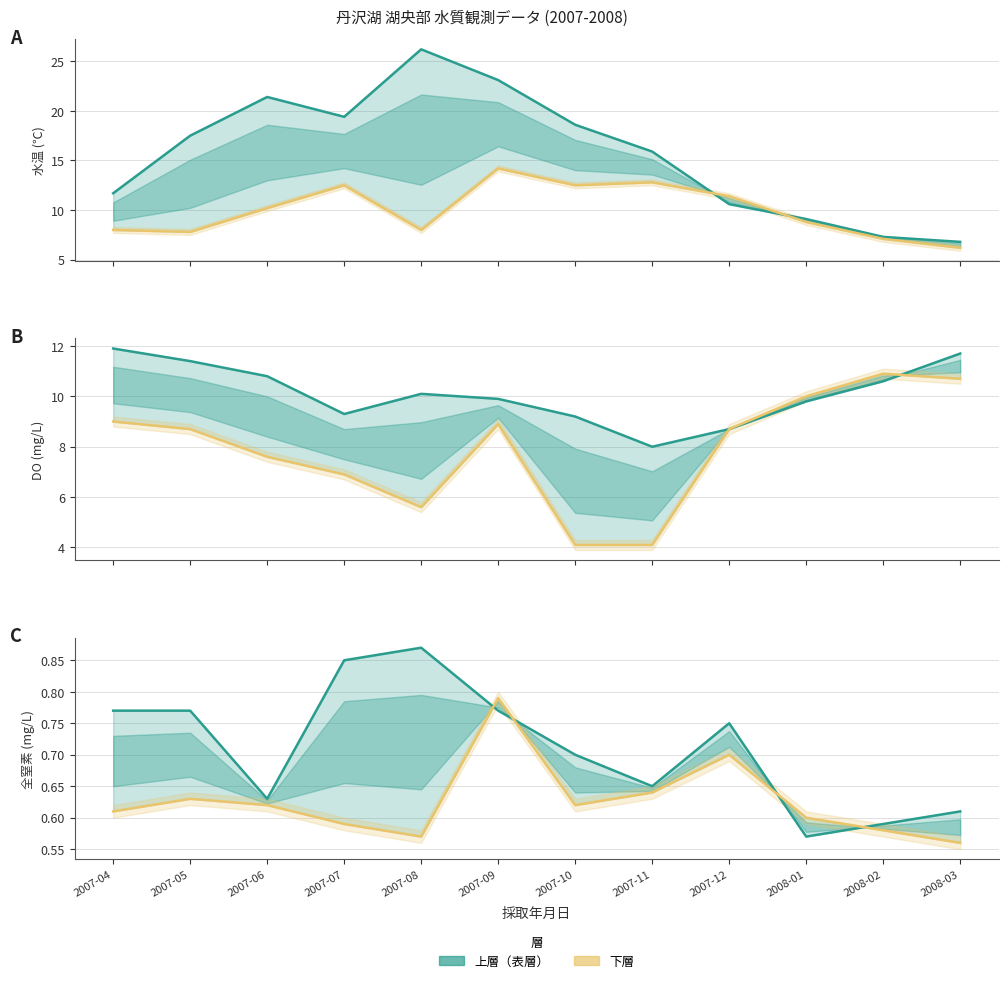

Which category has the highest value across all series?

2007-08